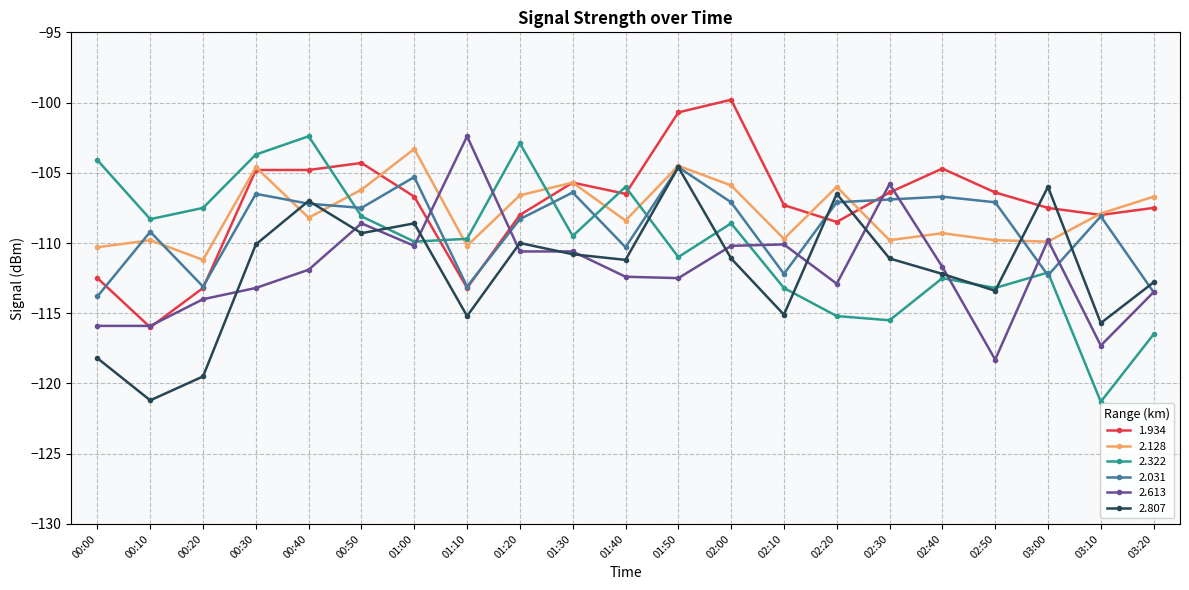

What is the greatest value displayed?

-99.8